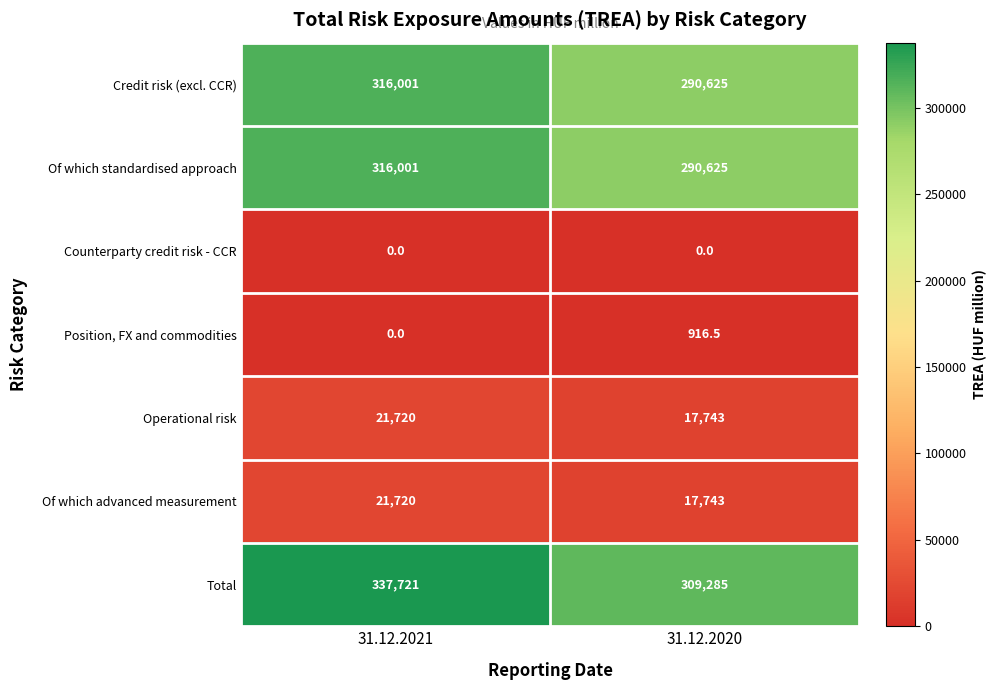

True or false: Of which advanced measurement has a value of 4723.9 at 31.12.2020.

False